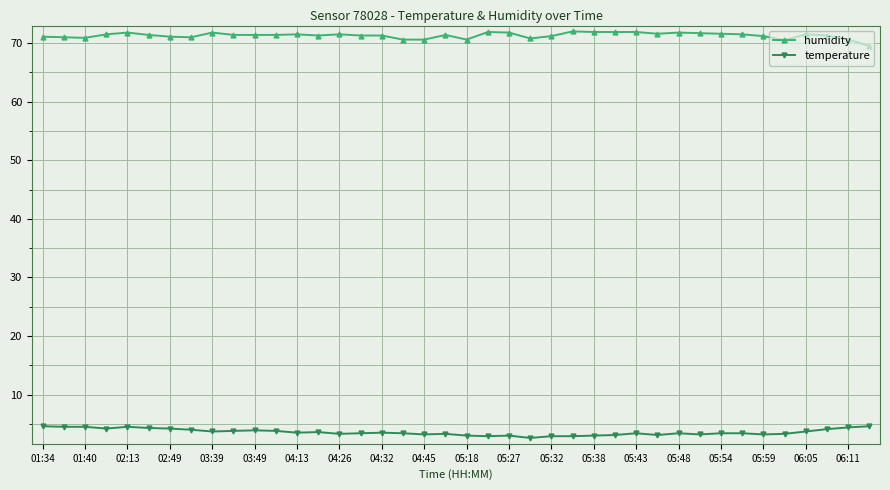

True or false: temperature and humidity intersect in this chart.

False